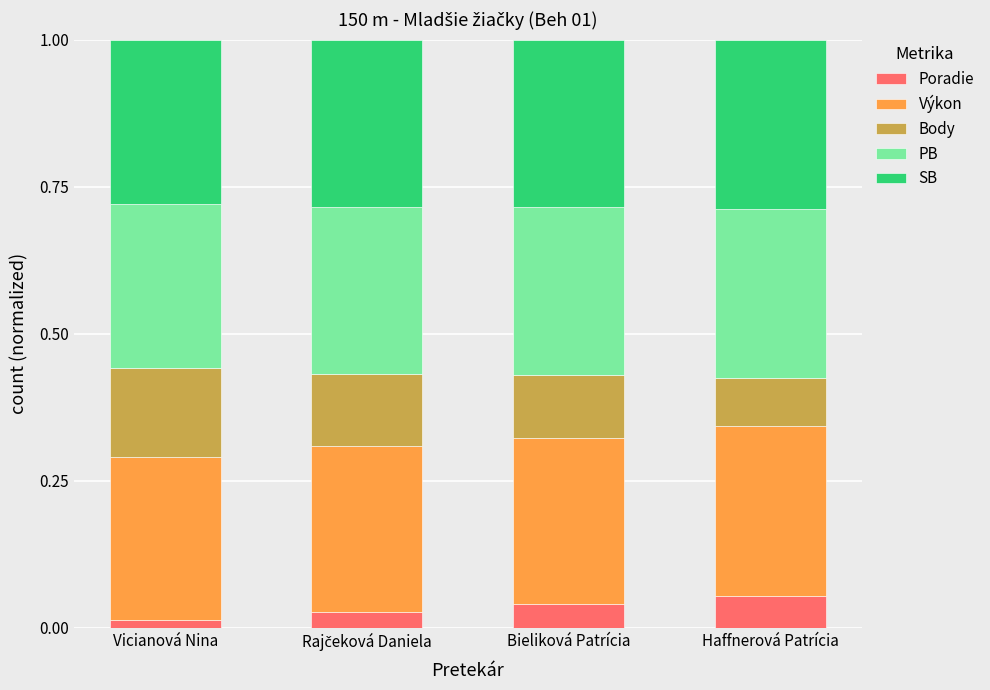

How many Poradie values are between 0 and 1?

4